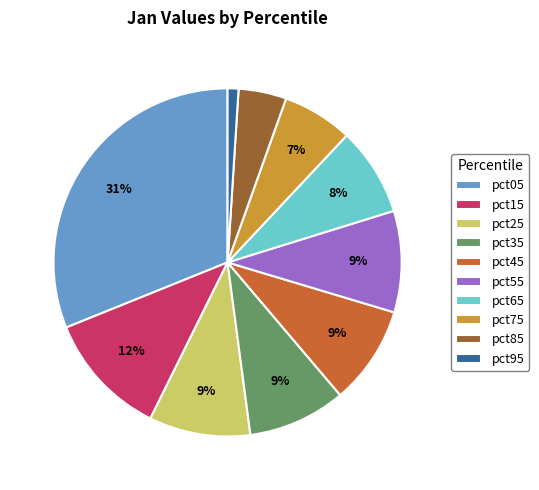

Does pct65 represent more than half of the total?

No